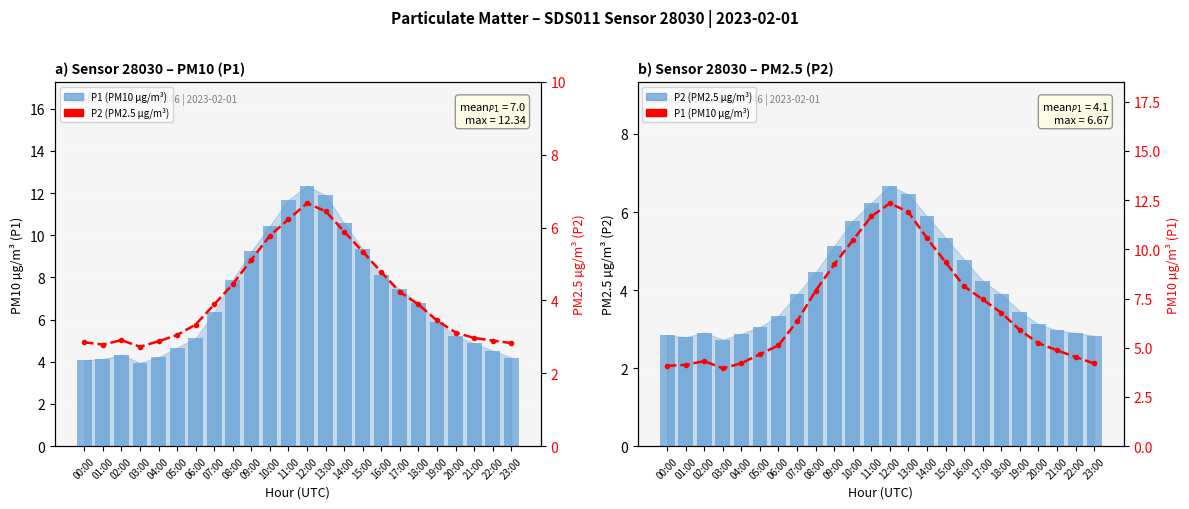

Rank the series by their maximum value, from highest to lowest.

P1 (PM10 µg/m³), P2 (PM2.5 µg/m³)